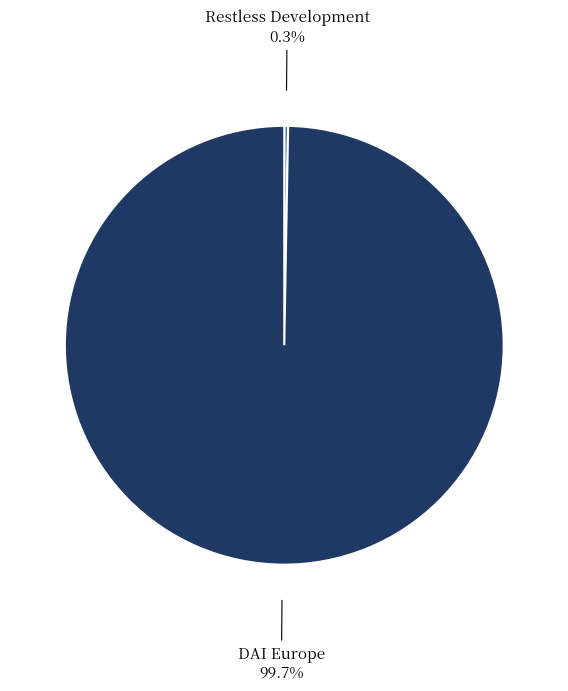

What portion of the pie excludes Restless Development?

99.7%